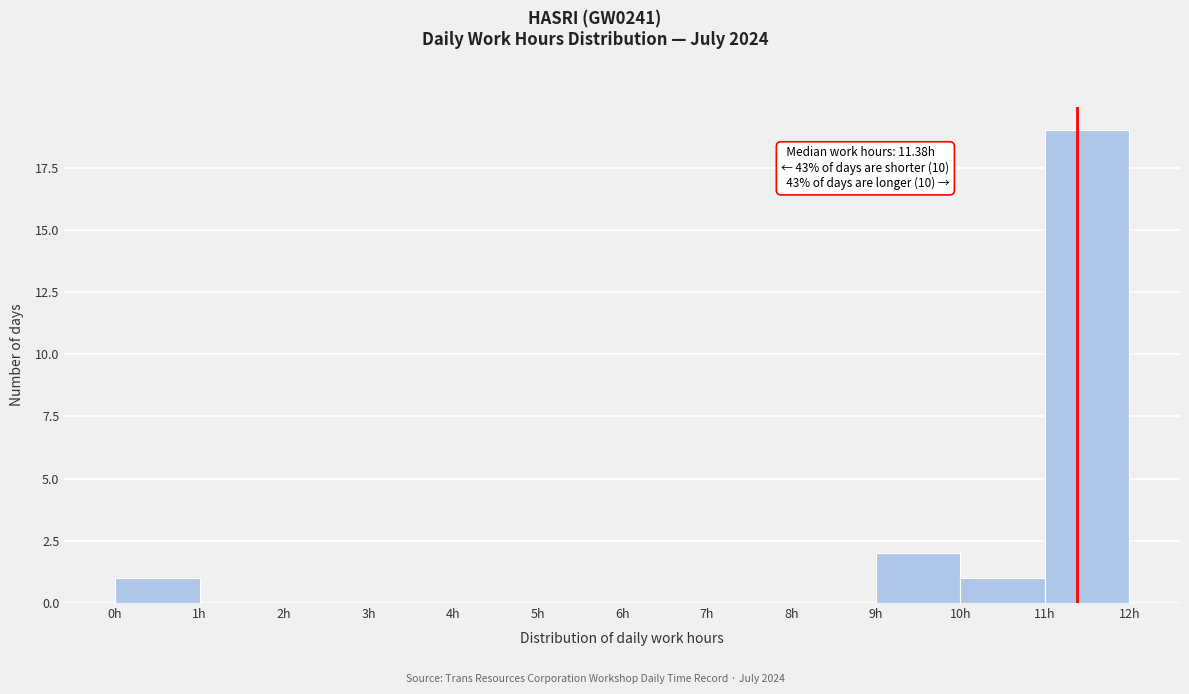

Which range on the x-axis has the tallest bar?

11 to 12